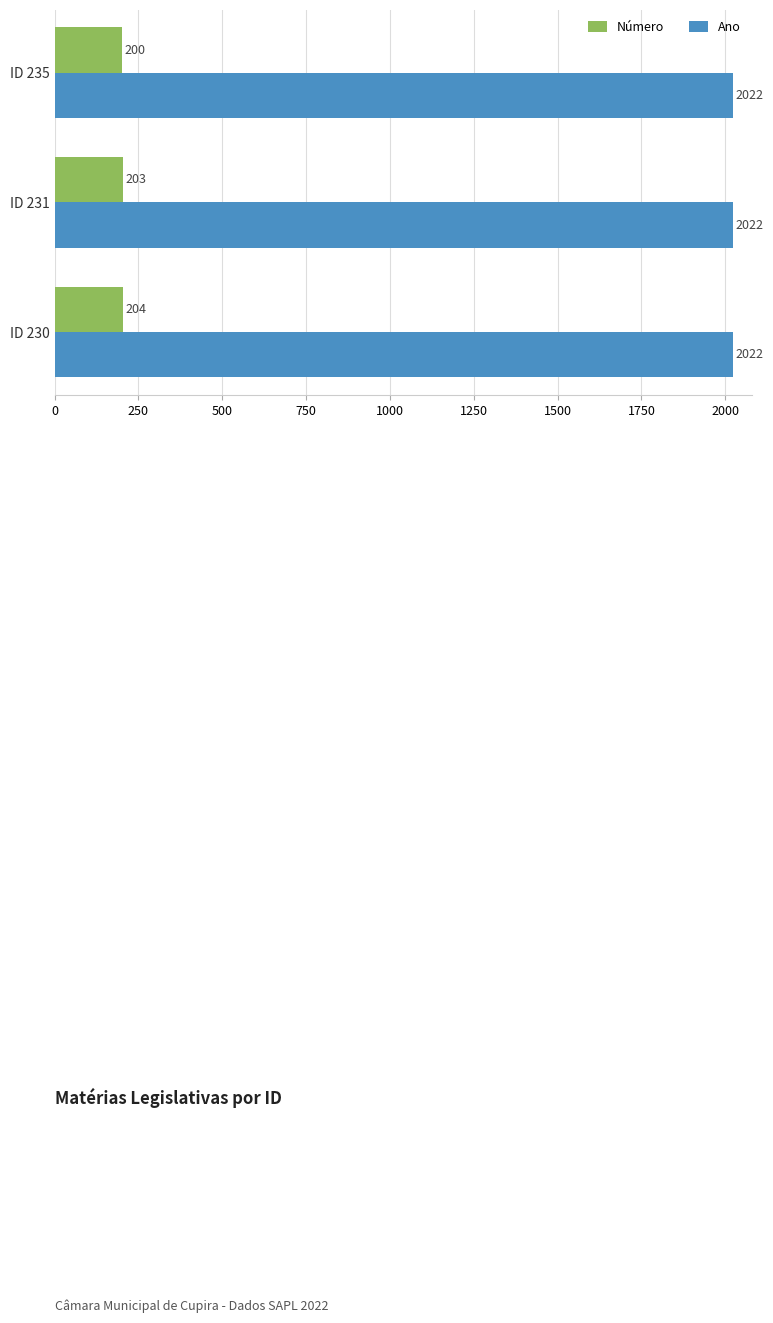

How many distinct data groups are displayed?

2